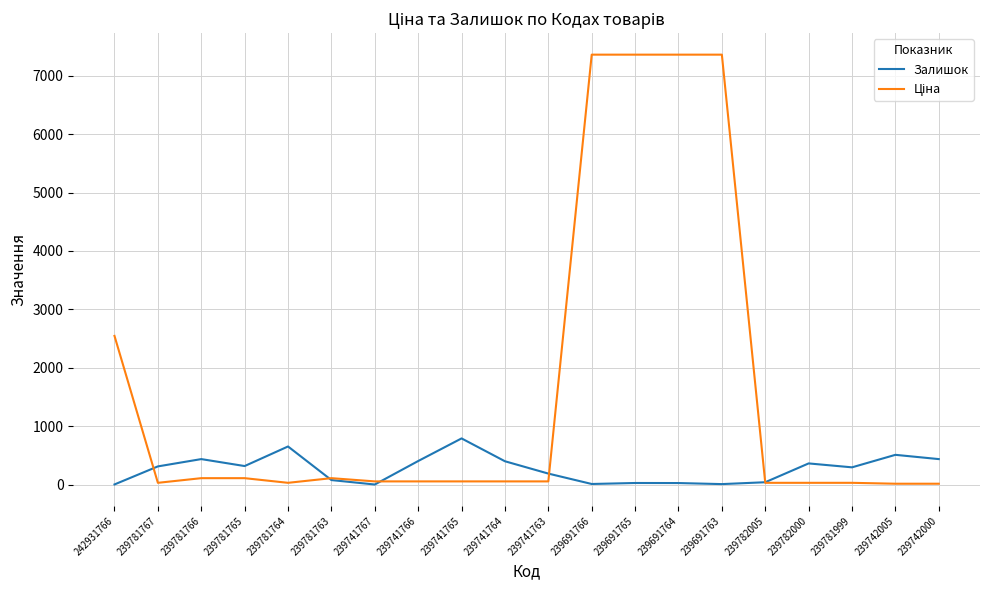

What is the greatest value displayed?

7360.2